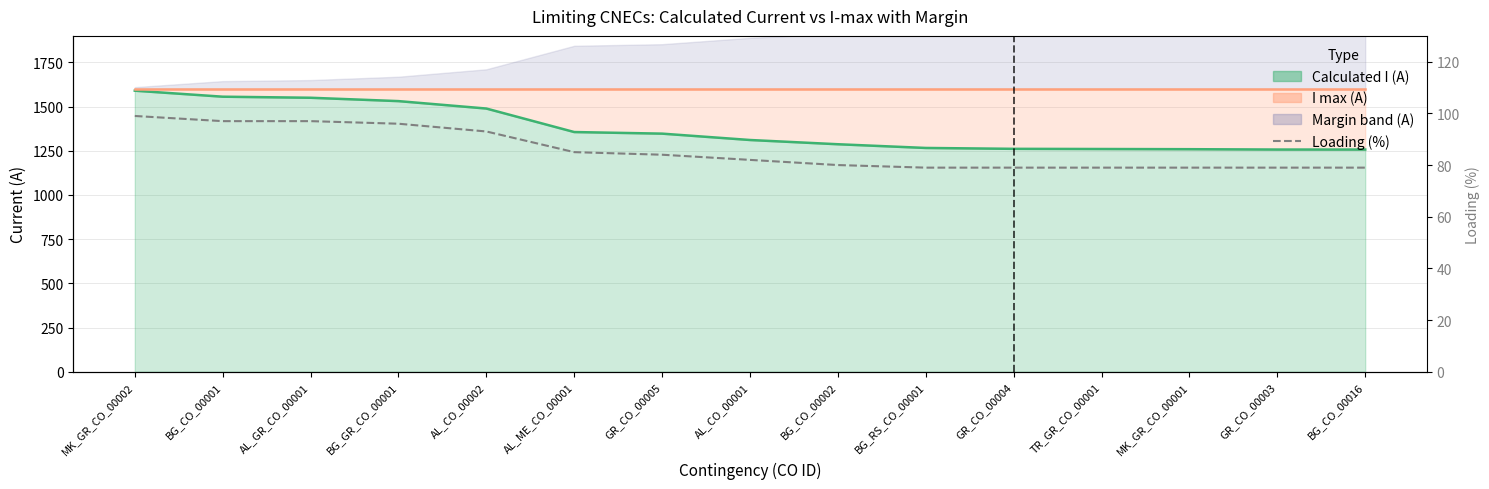

What is the label of the 14th point from the right?

BG_CO_00001